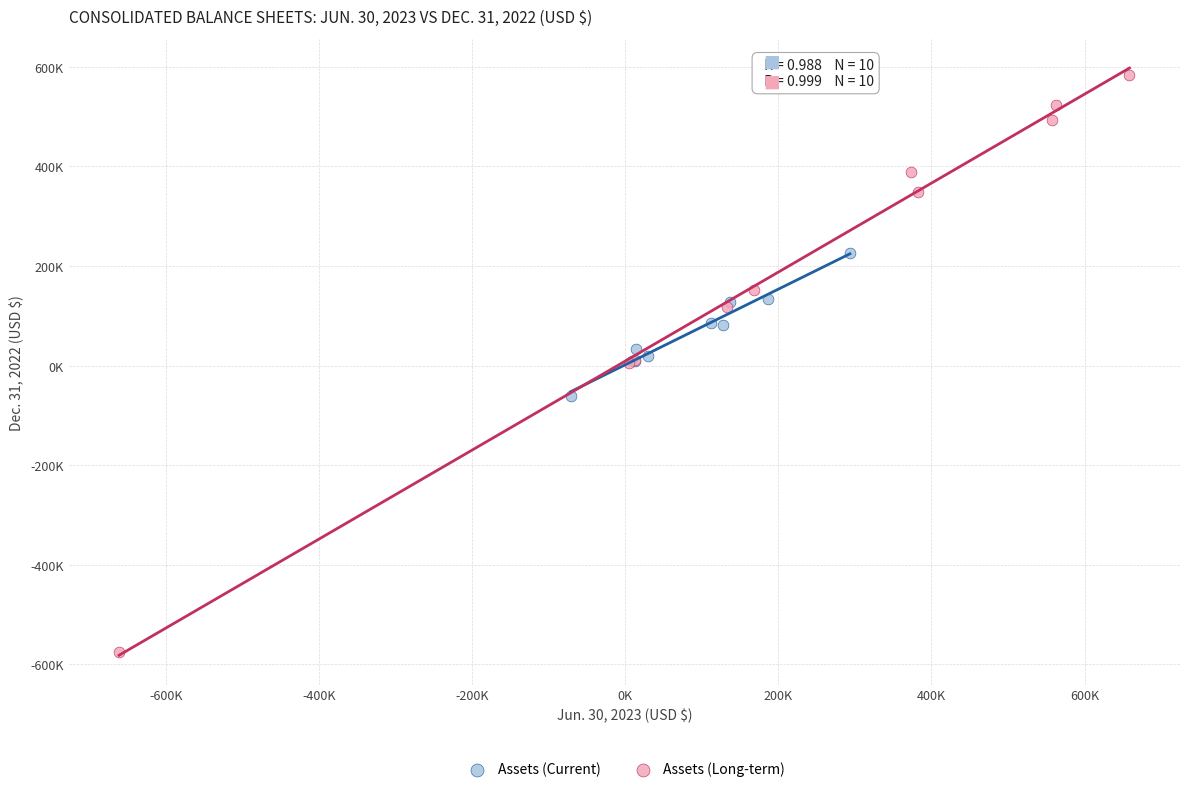

What are all the series names shown in the legend?

Assets (Current), Assets (Long-term)